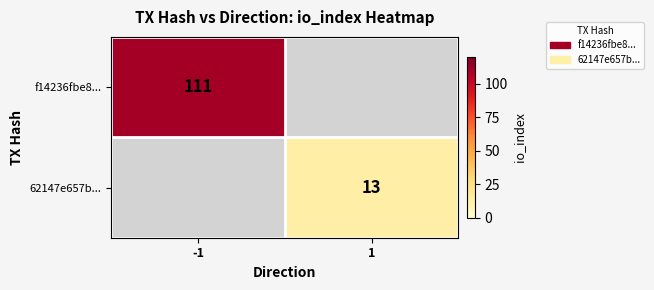

How many categories are shown in the chart?

2